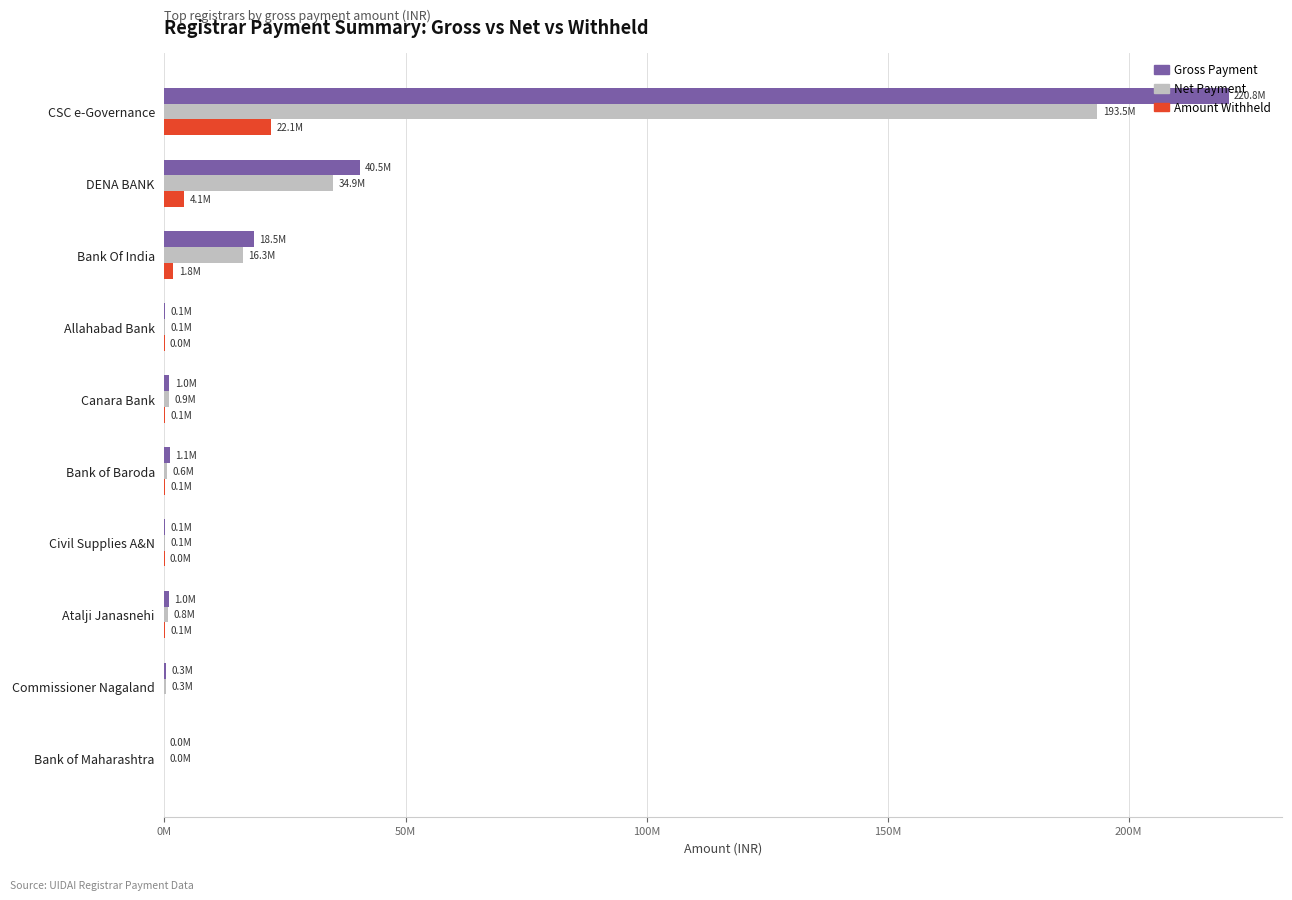

Which series has the largest total across all categories?

Gross Payment